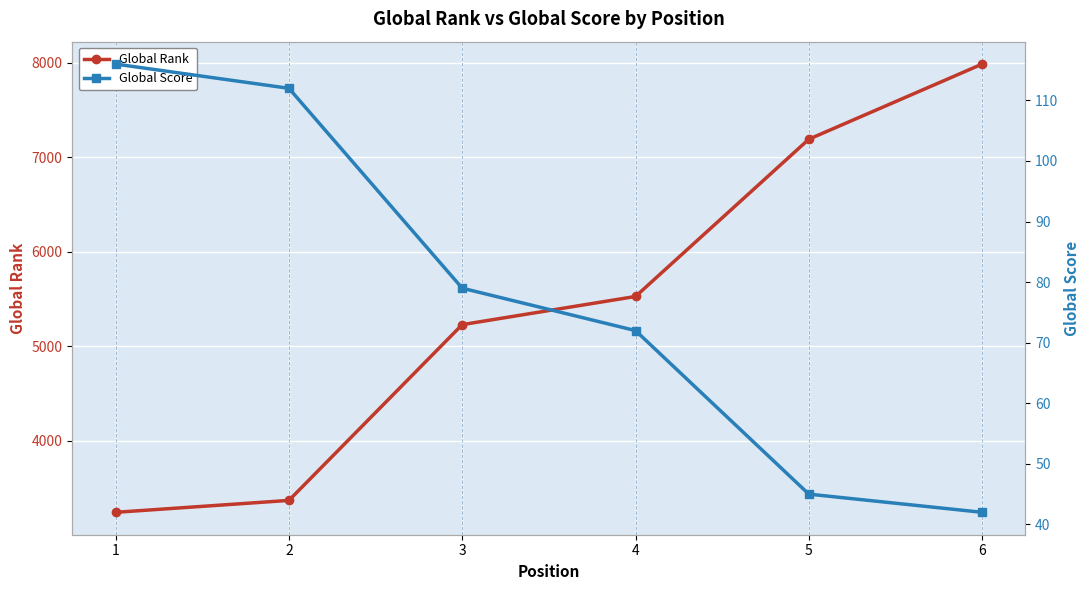

True or false: Global Score and Global Rank intersect in this chart.

False